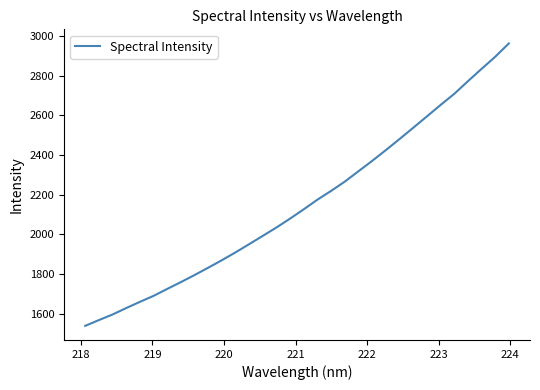

How many lines are shown in the chart?

1